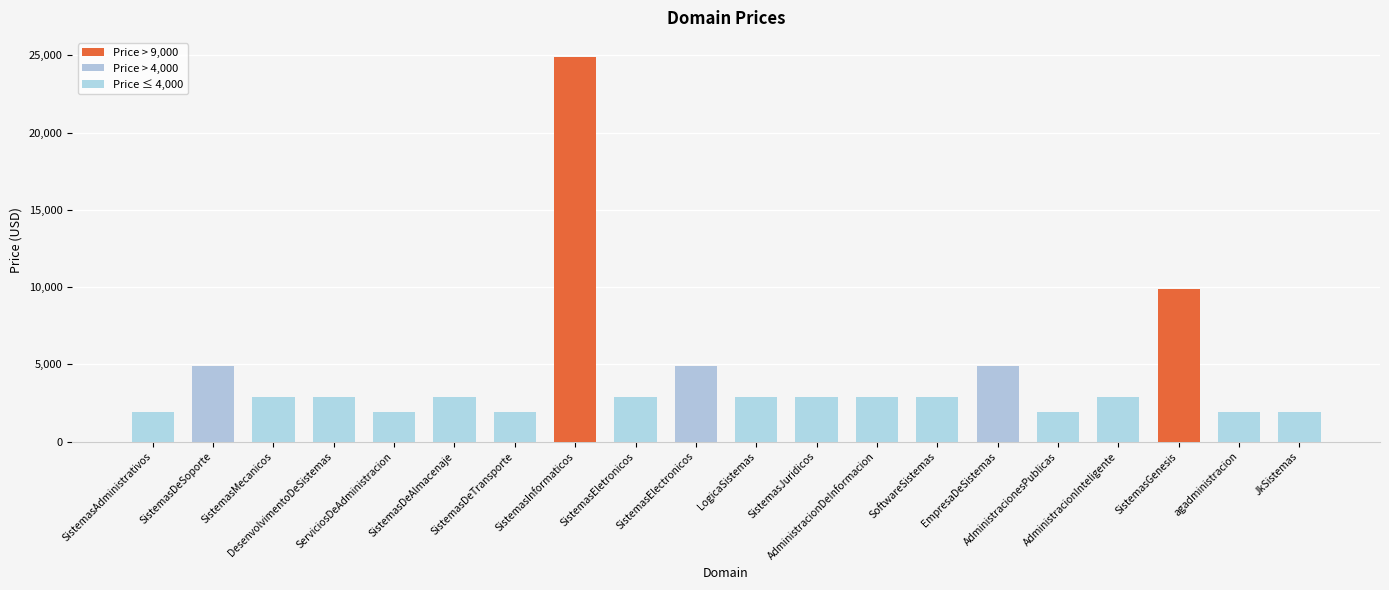

What is the label of the 1st bar from the left?

SistemasAdministrativos